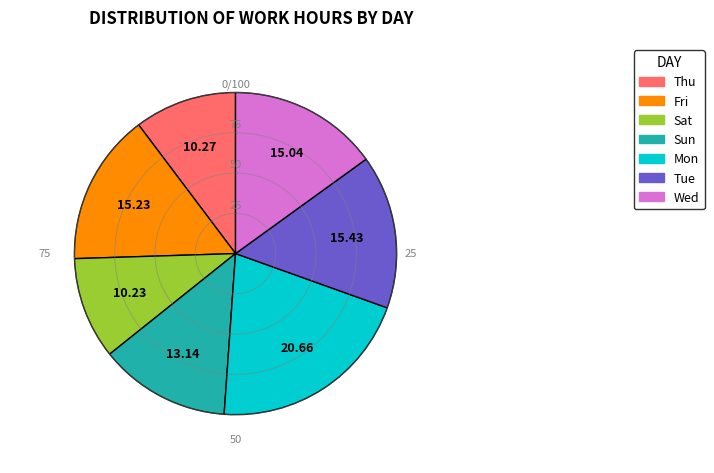

Is there a majority slice in this chart?

No